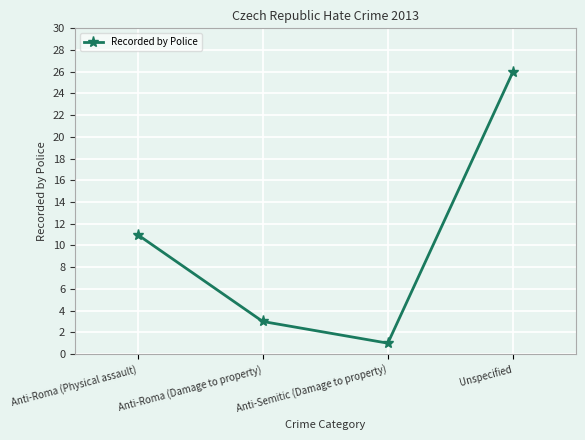

Reading right to left, list all the values displayed in this chart.

Unspecified=26	Anti-Semitic (Damage to property)=1	Anti-Roma (Damage to property)=3	Anti-Roma (Physical assault)=11